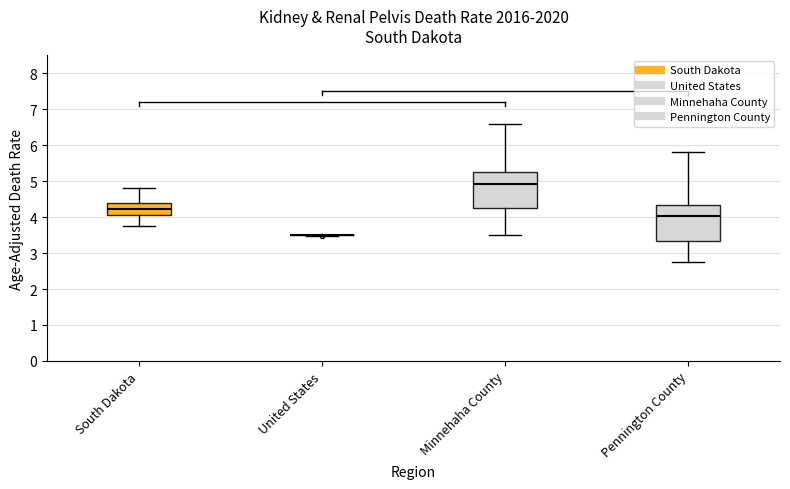

Reading left to right, transcribe this box plot: for each box, give where its median line is, the range the box spans, and where its two whiskers end, as read against the y-axis. The values are not printed on the chart, so give them approximately, as read against the axis.

South Dakota: median 4.2, box 4.1 to 4.4, whiskers 3.8 to 4.8
United States: box collapsed to a line at 3.5, whiskers 3.5 to 3.5
Minnehaha County: median 4.9, box 4.3 to 5.3, whiskers 3.5 to 6.6
Pennington County: median 4.0, box 3.3 to 4.3, whiskers 2.8 to 5.8